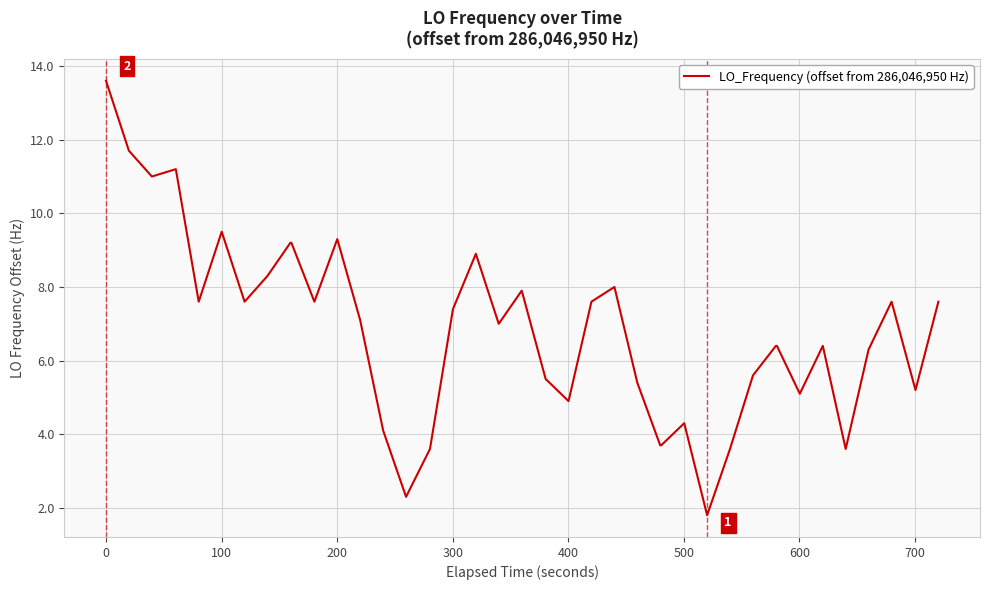

What is the smallest value displayed?

1.8